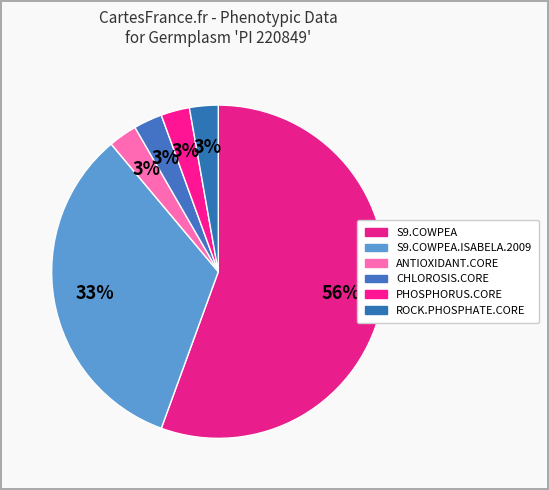

How many segments does this pie chart have?

6